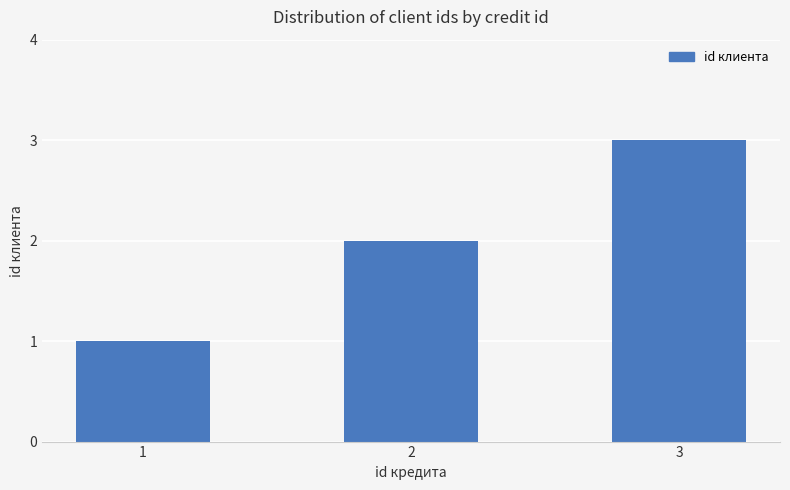

Reading left to right, what are all the values shown in this chart?

1=1	2=2	3=3